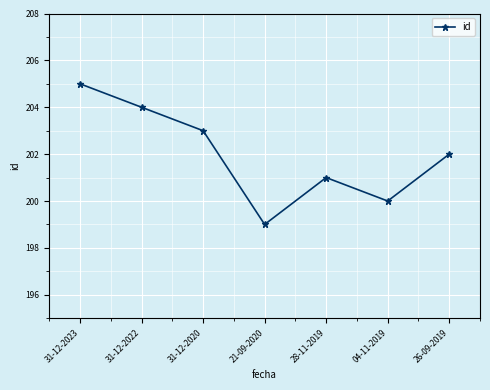

What is the value of the 1st point from the left?

205